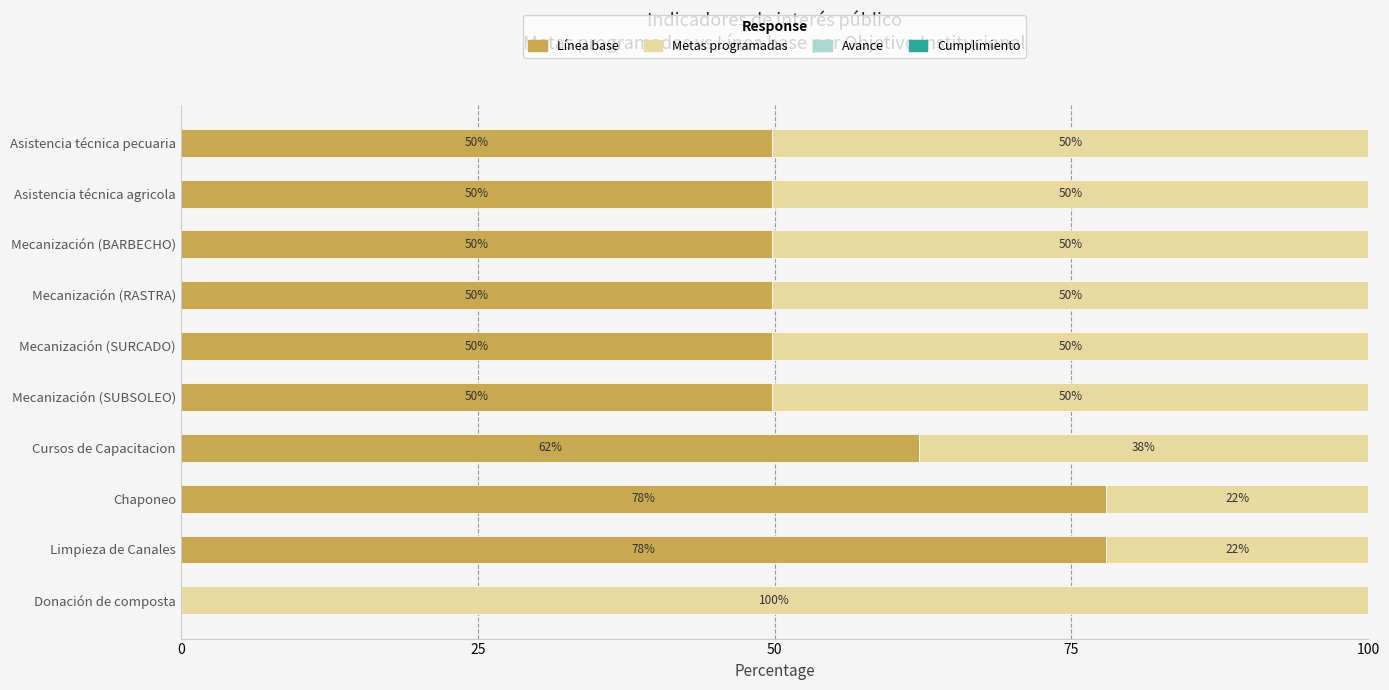

How many distinct data groups are displayed?

2